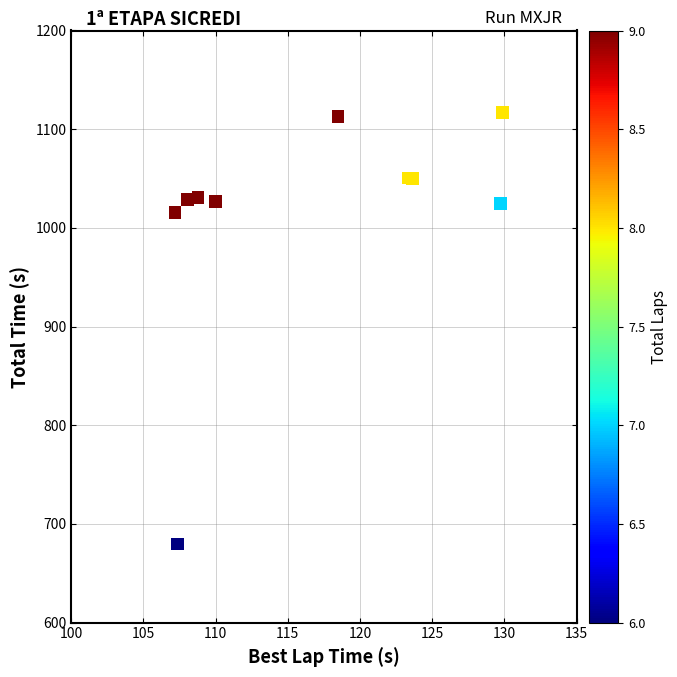

What Y value in the scatter plot is closest to 898?

1015.7